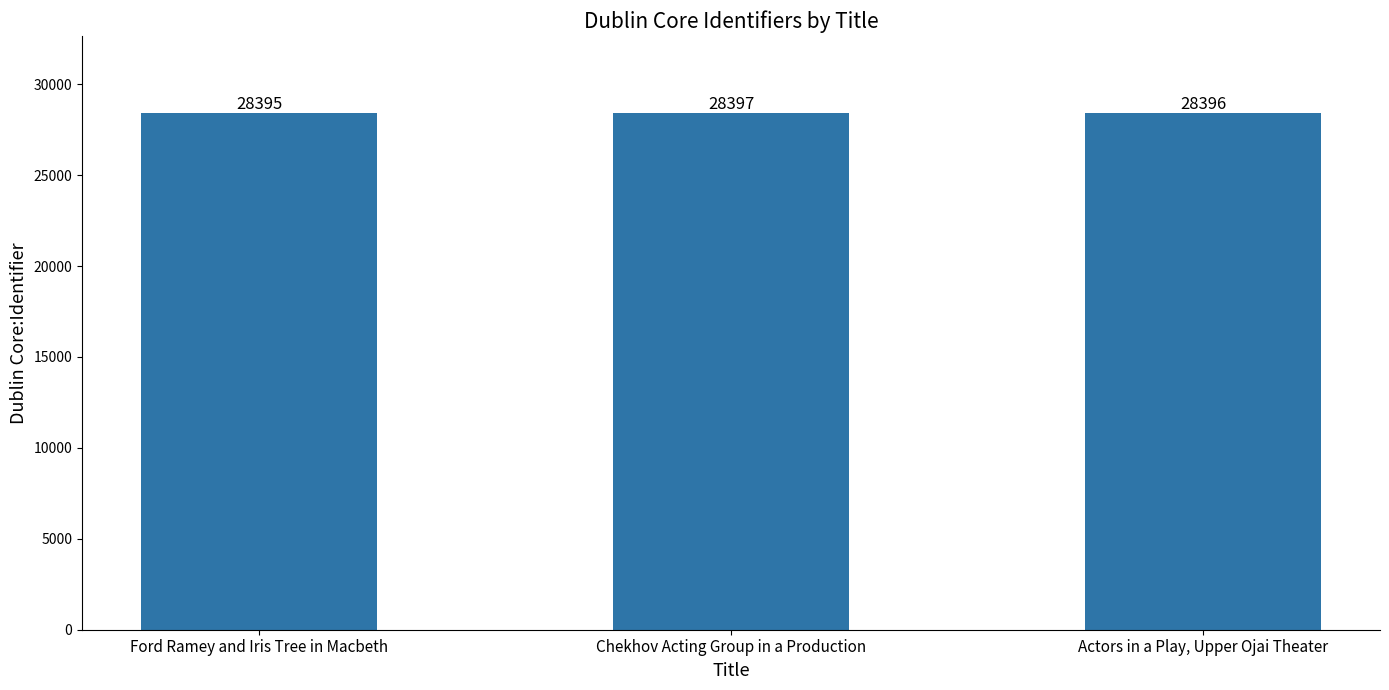

Reading right to left, extract all data points from this chart.

Actors in a Play, Upper Ojai Theater=28396	Chekhov Acting Group in a Production=28397	Ford Ramey and Iris Tree in Macbeth=28395